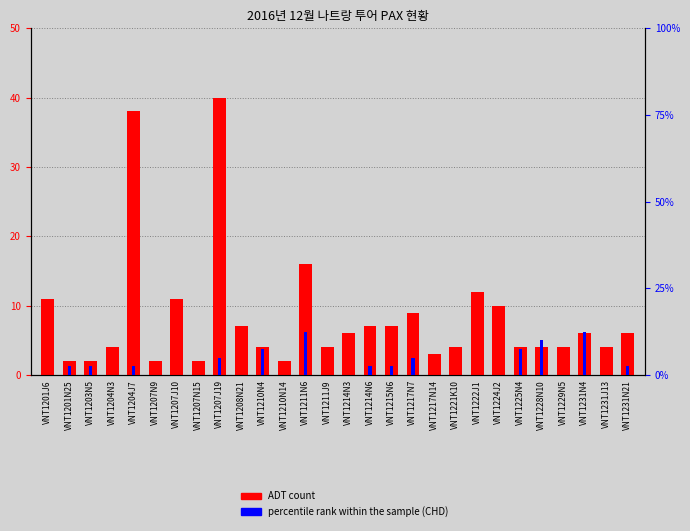

What is the sum of all percentile rank within the sample values?

75.0